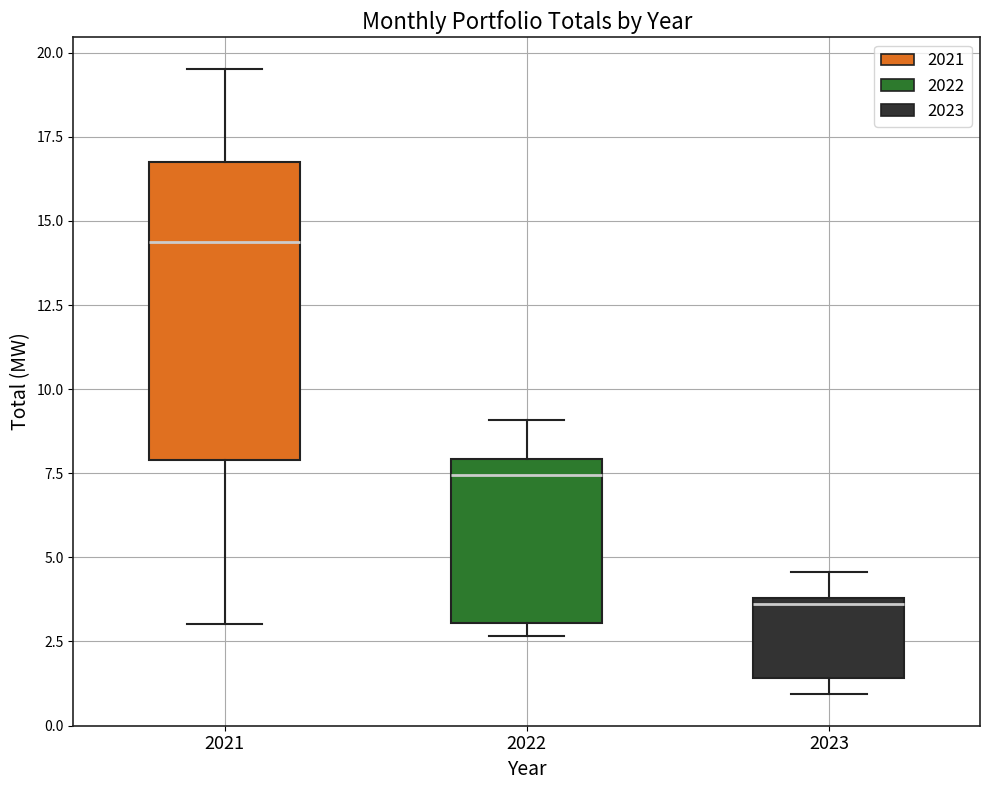

Which box is the tallest, from its lower edge to its upper edge?

2021